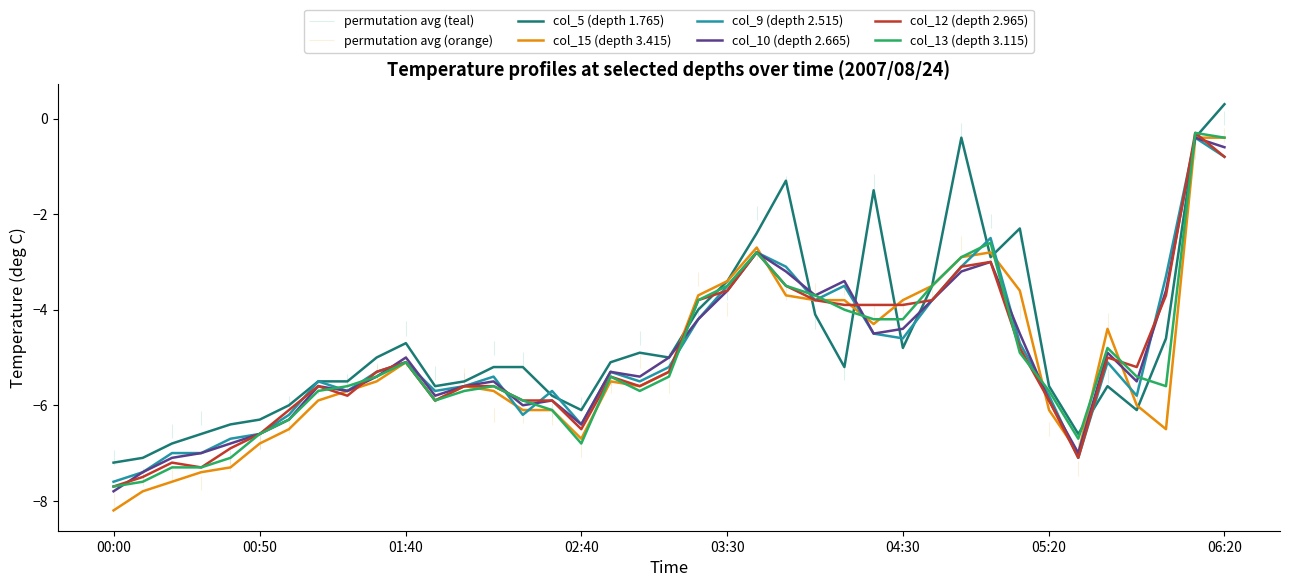

In col_9 (depth 2.515), how many points are higher than both neighbors (excluding endpoints)?

10